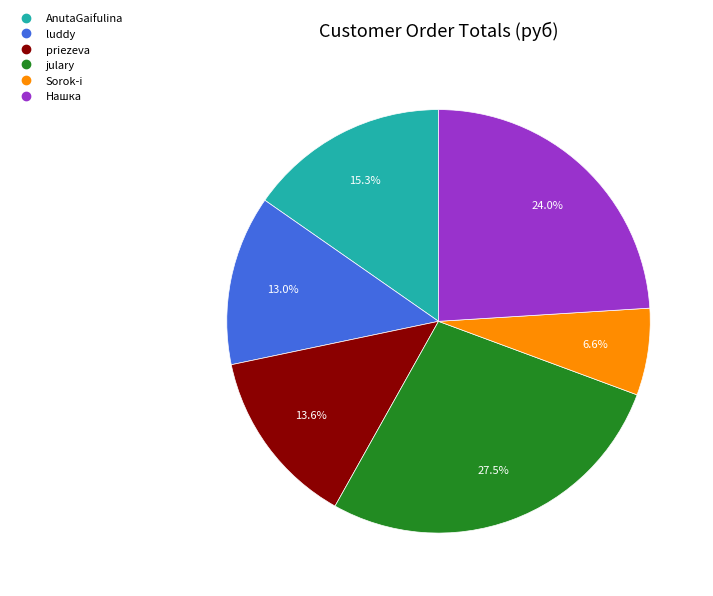

Combined, do Нашка and julary account for over 50%?

Yes